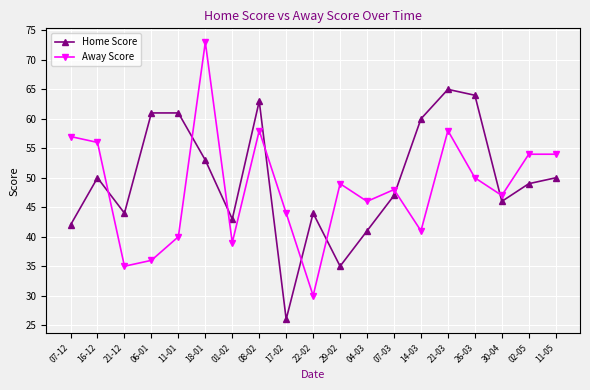

What are all the series names shown in the legend?

Home Score, Away Score